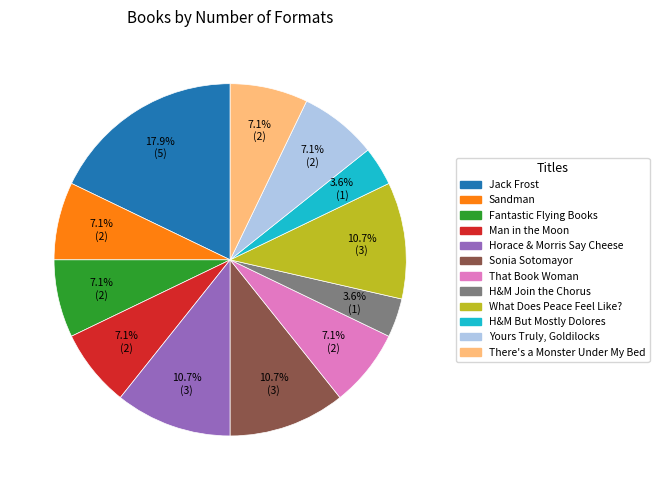

Is there a majority slice in this chart?

No